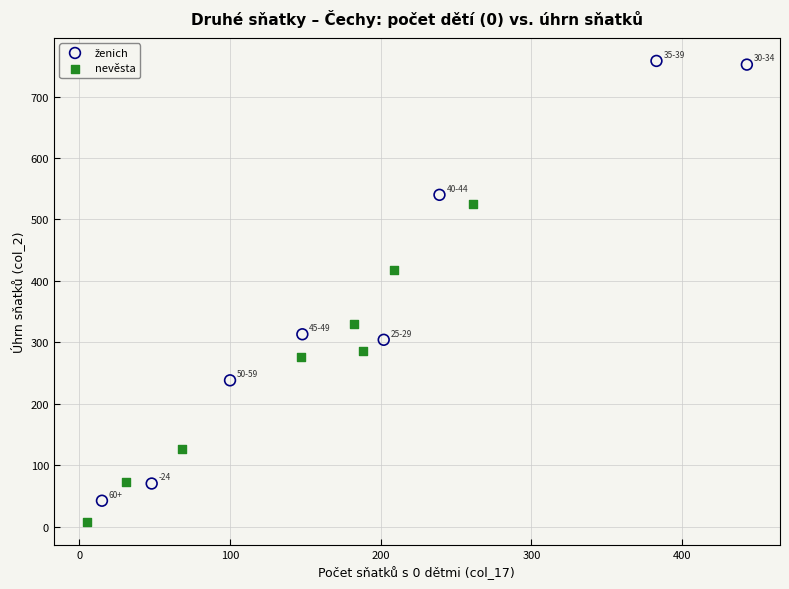

Which series reaches the minimum Y coordinate?

nevěsta